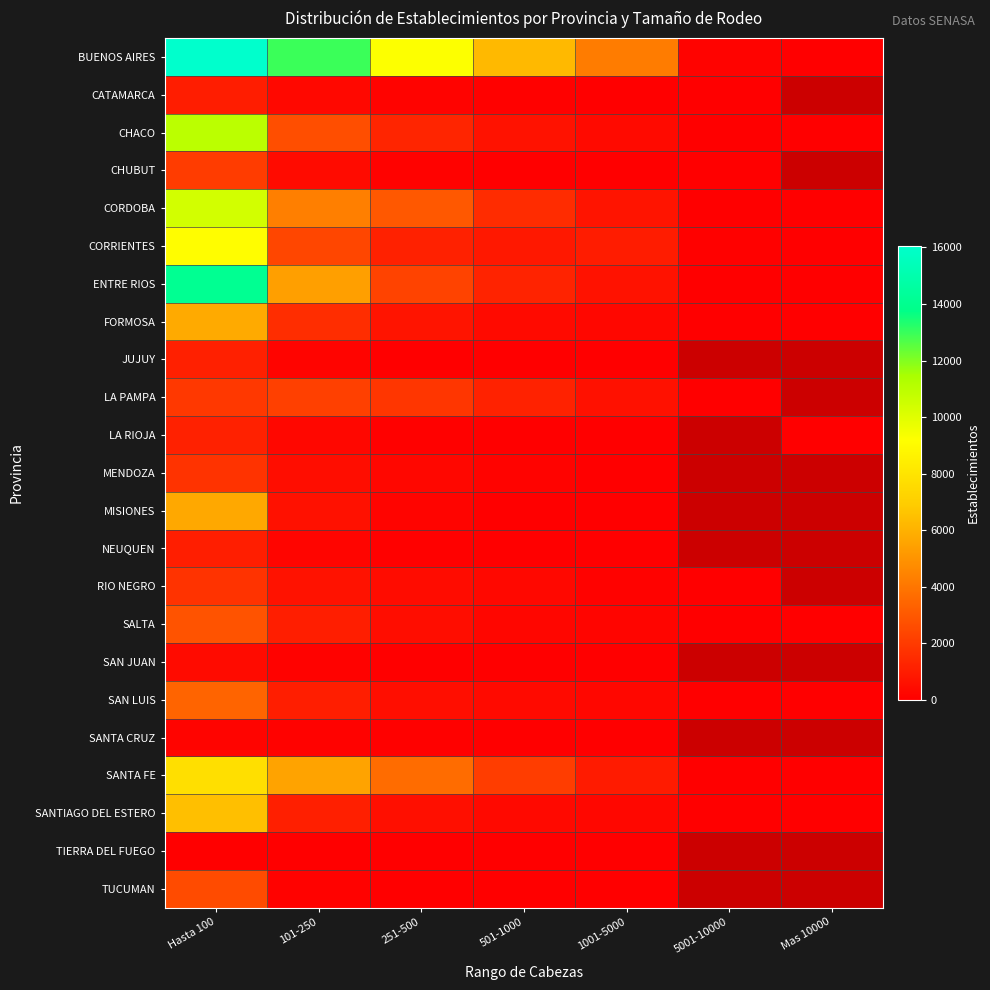

What is the total value across all series at 501-1000?

15826.0